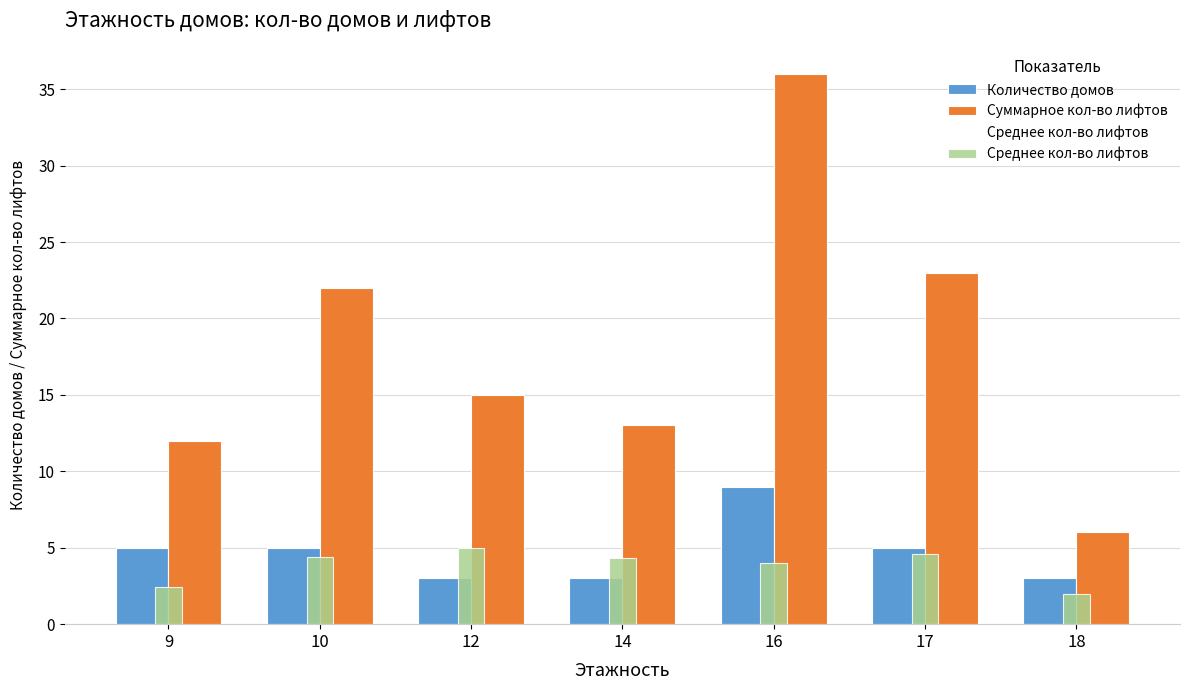

How many groups of bars are there?

7